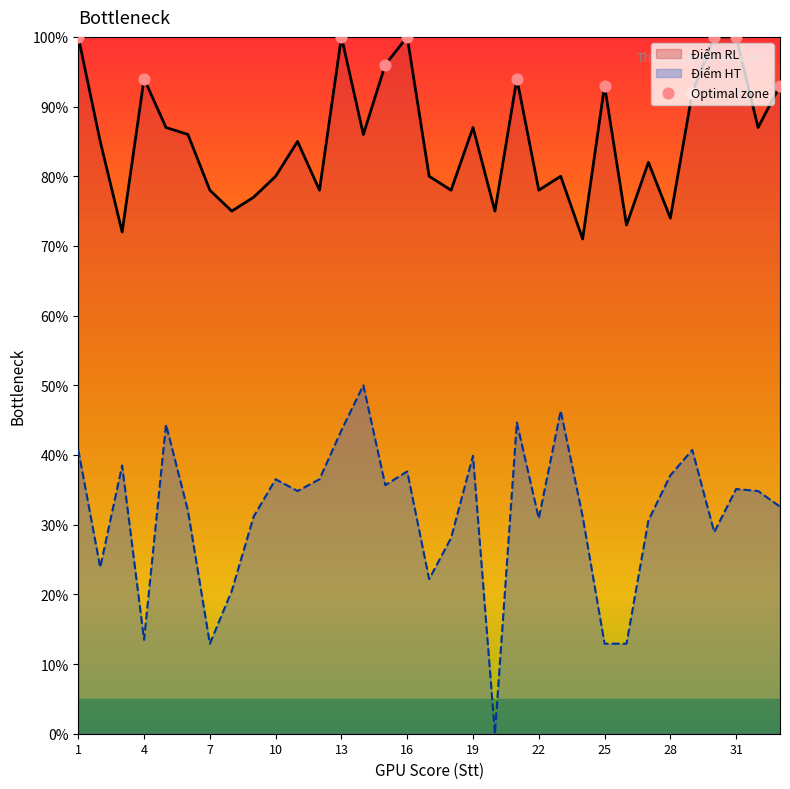

Is the value of Điểm RL at 7 greater than the value of Điểm HT at 6?

Yes